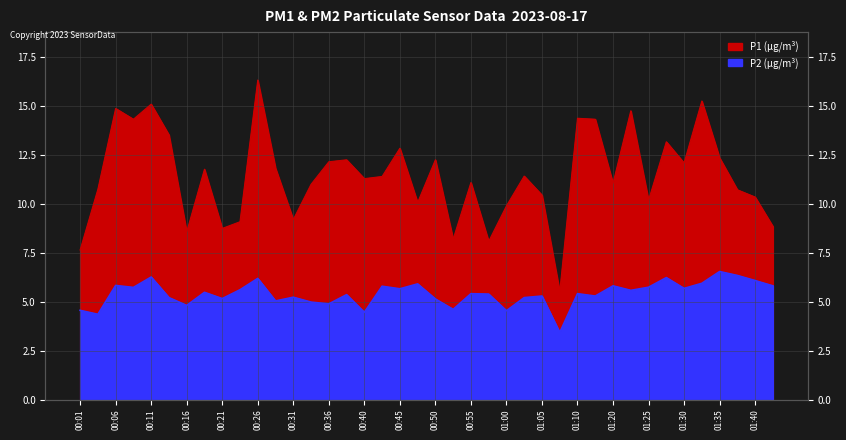

At how many categories does at least one series exceed 7?

39